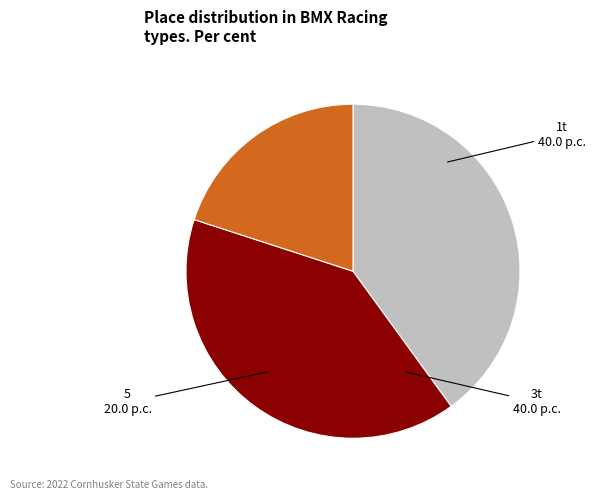

Count the number of slices in the pie.

3